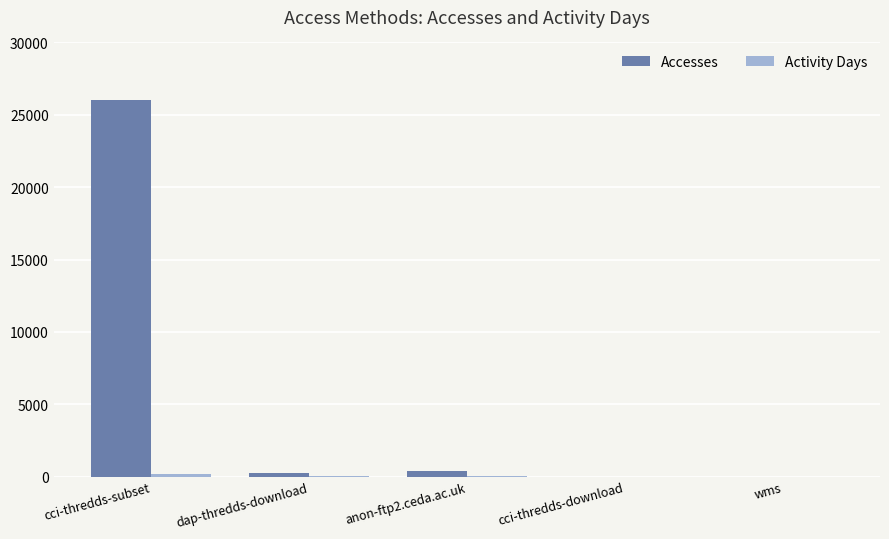

Which label corresponds to the largest value in the chart?

cci-thredds-subset